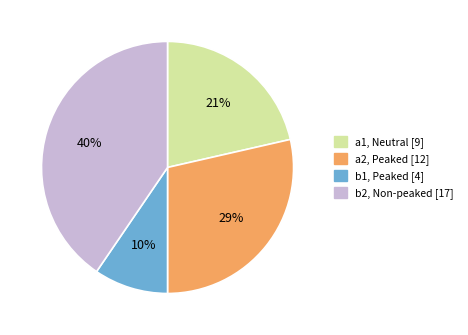

The a1, Neutral [9] slice represents 27% of the pie. True or false?

False